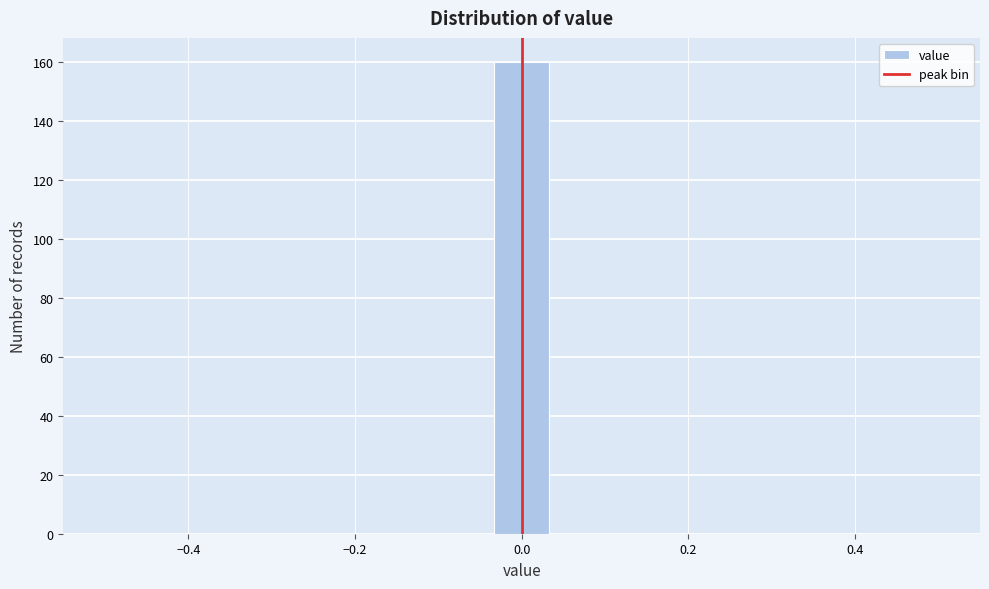

Read against the x-axis, roughly where is the centre of the tallest bar?

0.00